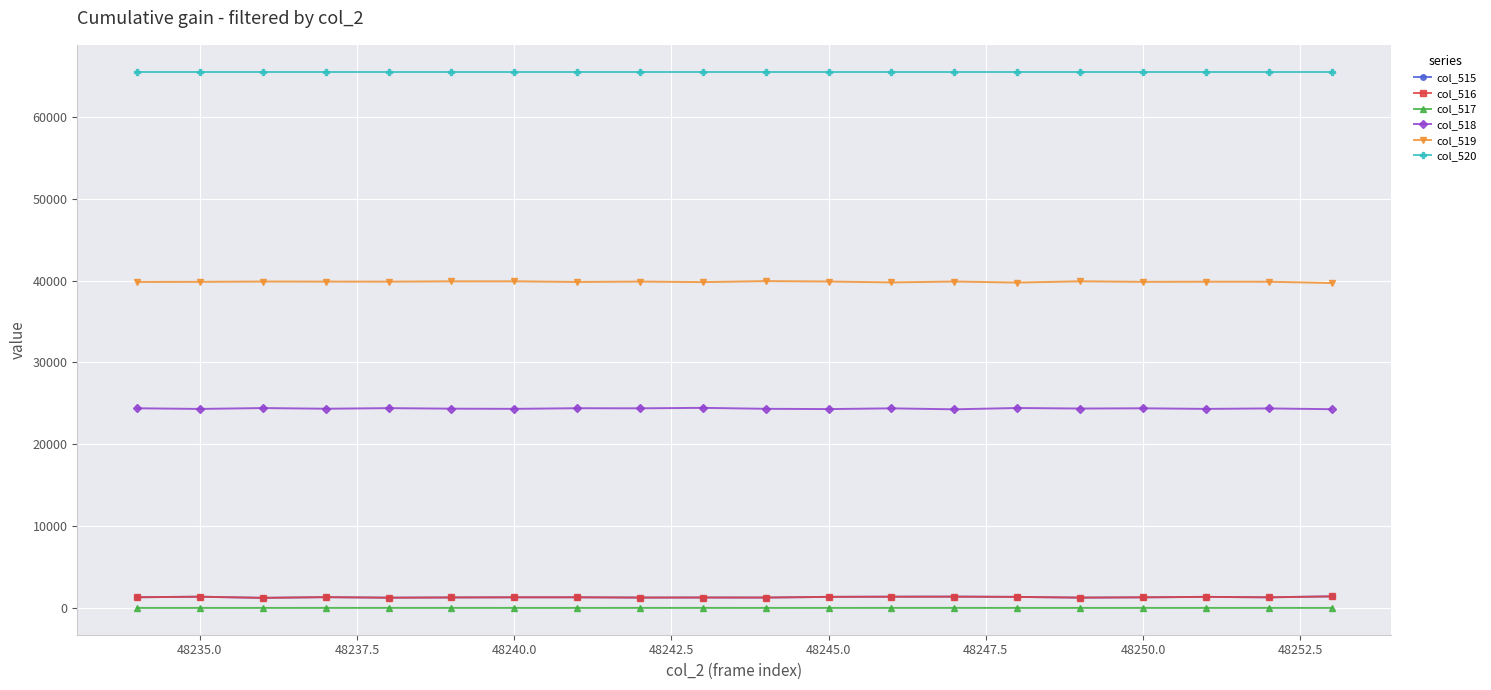

How many series are shown in this chart?

6